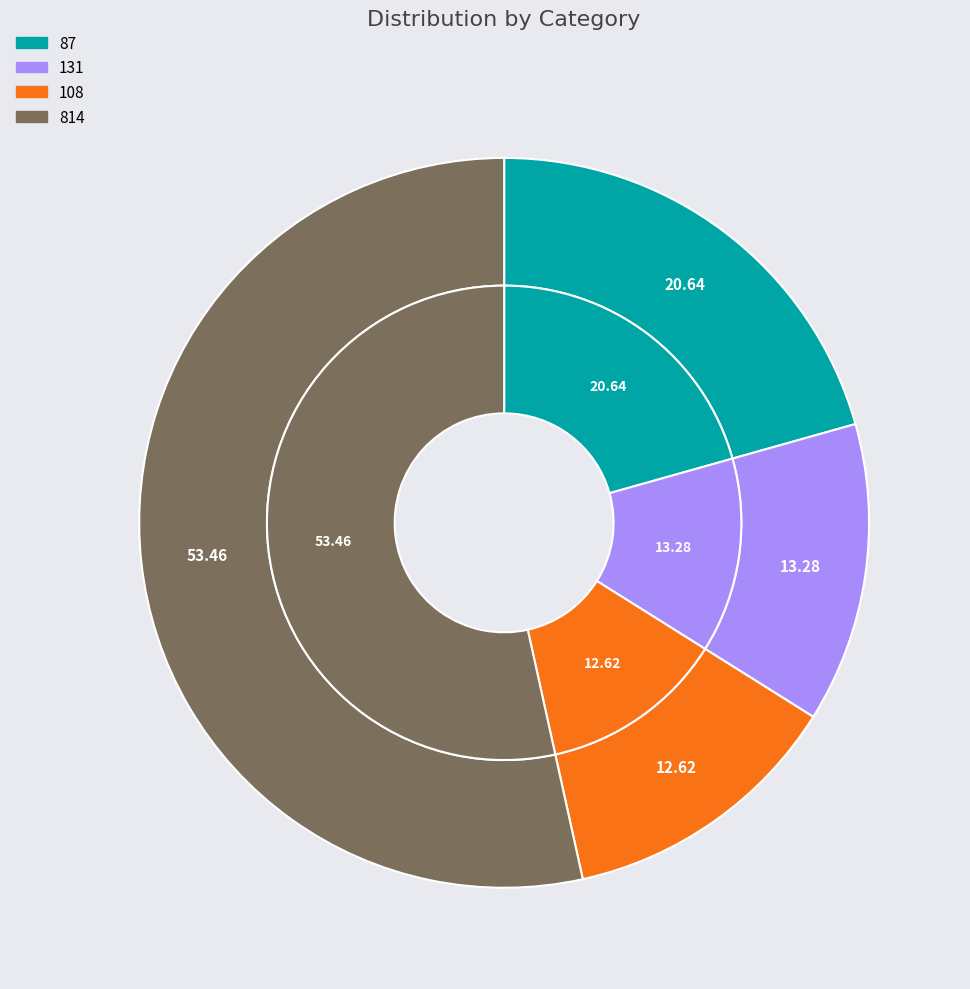

To the nearest percent, what percentage of the pie is 108?

13%